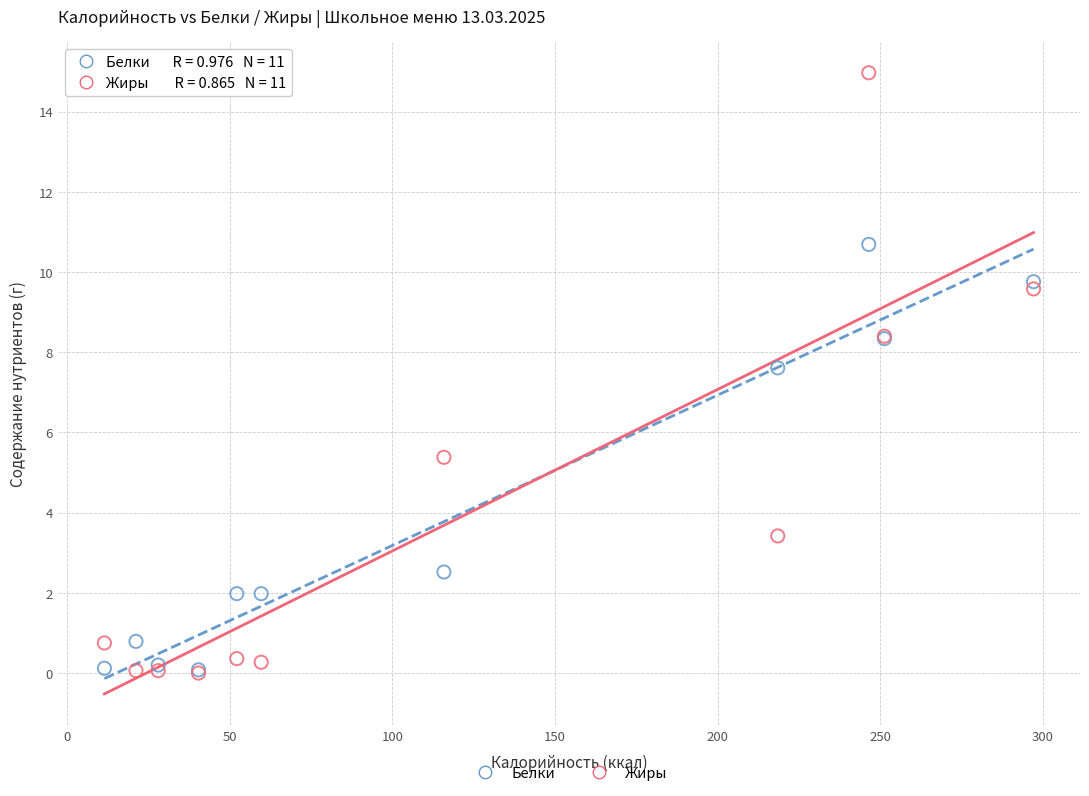

Across all series, what Y value is closest to 7?

7.6